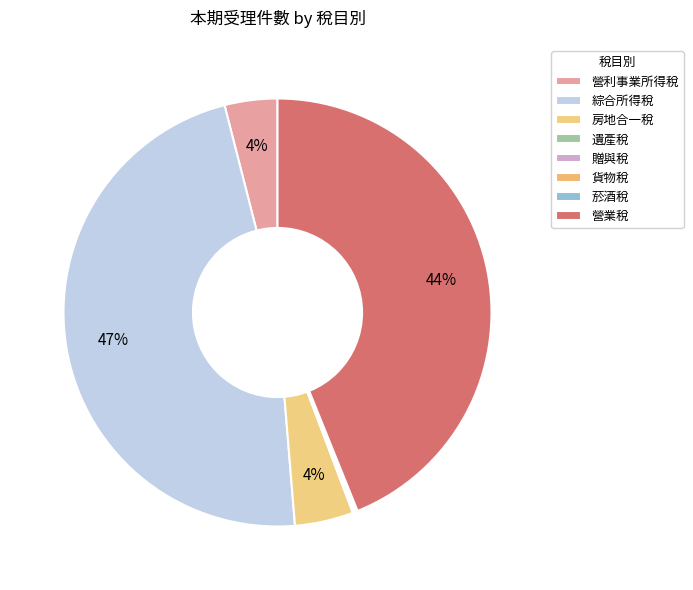

To the nearest percent, what portion does 營業稅 represent?

44%